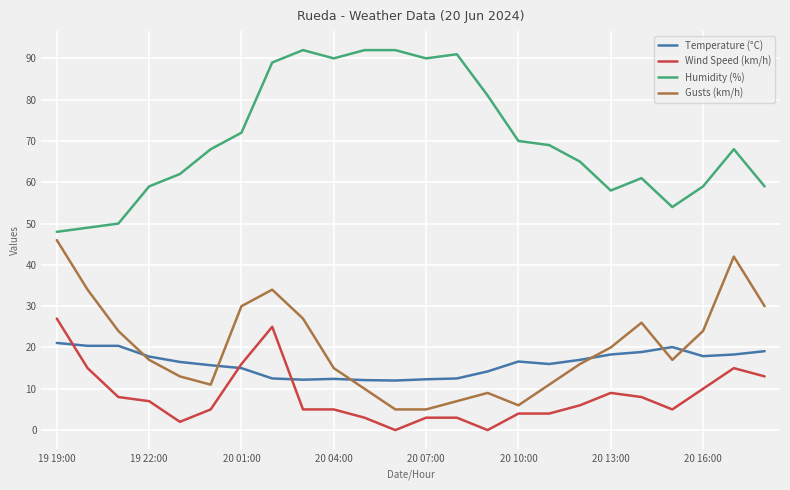

True or false: Humidity (%) and Wind Speed (km/h) cross at least once.

False